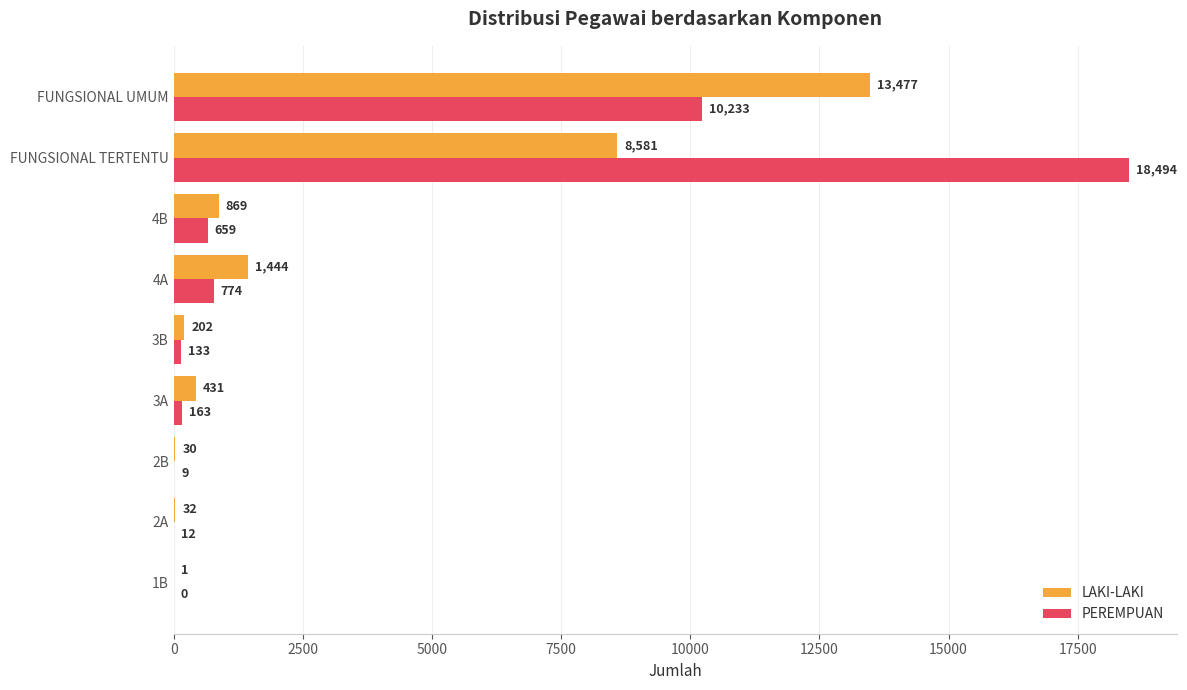

How many distinct data groups are displayed?

2